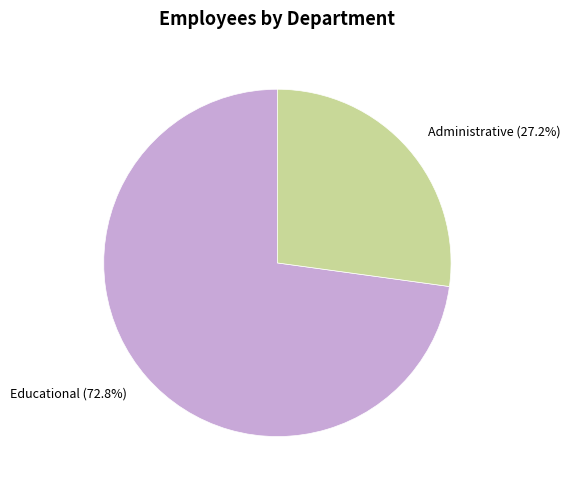

Rank the categories by value from lowest to highest.

Administrative, Educational